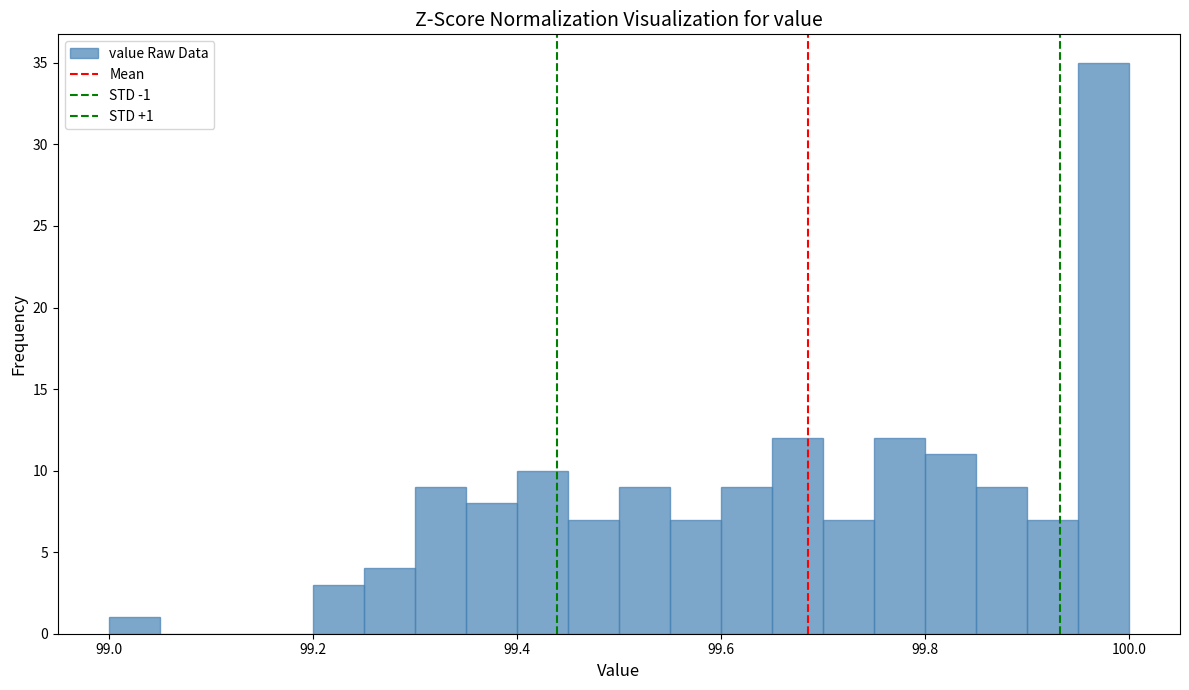

Around what value on the x-axis is the tallest bar? Give the approximate position of its centre, as read against the axis.

99.98